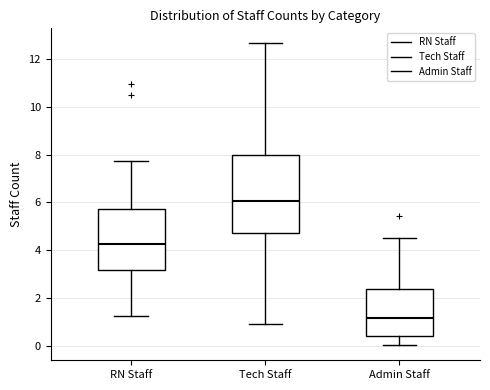

Reading left to right, read every box against the y-axis: the position of its median line, the range the box covers, and the ends of its whiskers. The values are not printed on the chart, so give them approximately, as read against the axis.

RN Staff: median 4.2, box 3.2 to 5.8, whiskers 1.2 to 7.8
Tech Staff: median 6.0, box 4.8 to 8.0, whiskers 1.0 to 12.6
Admin Staff: median 1.2, box 0.4 to 2.4, whiskers 0.0 to 4.6